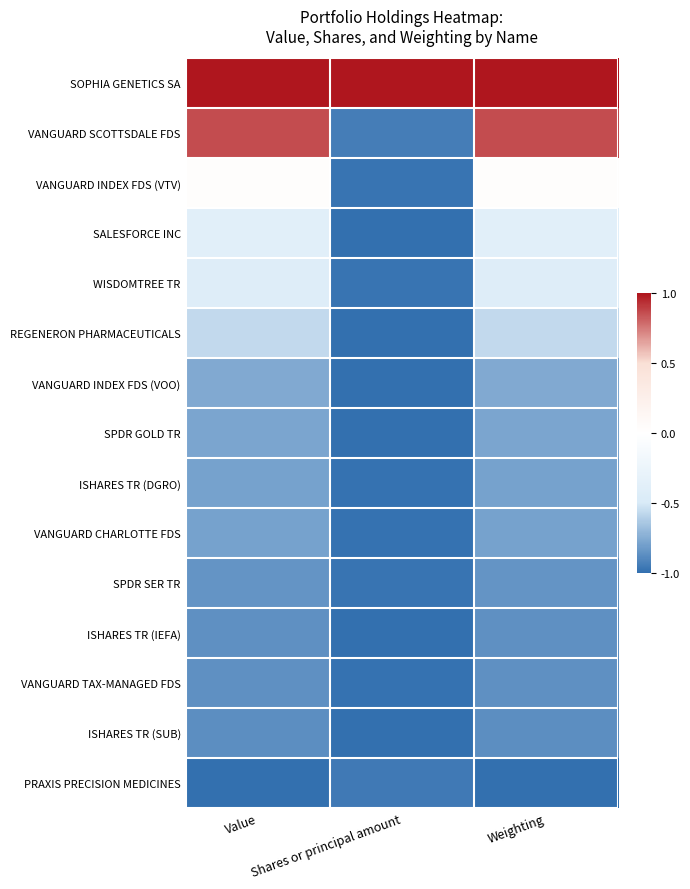

At which category is the sum across all series the highest?

Value